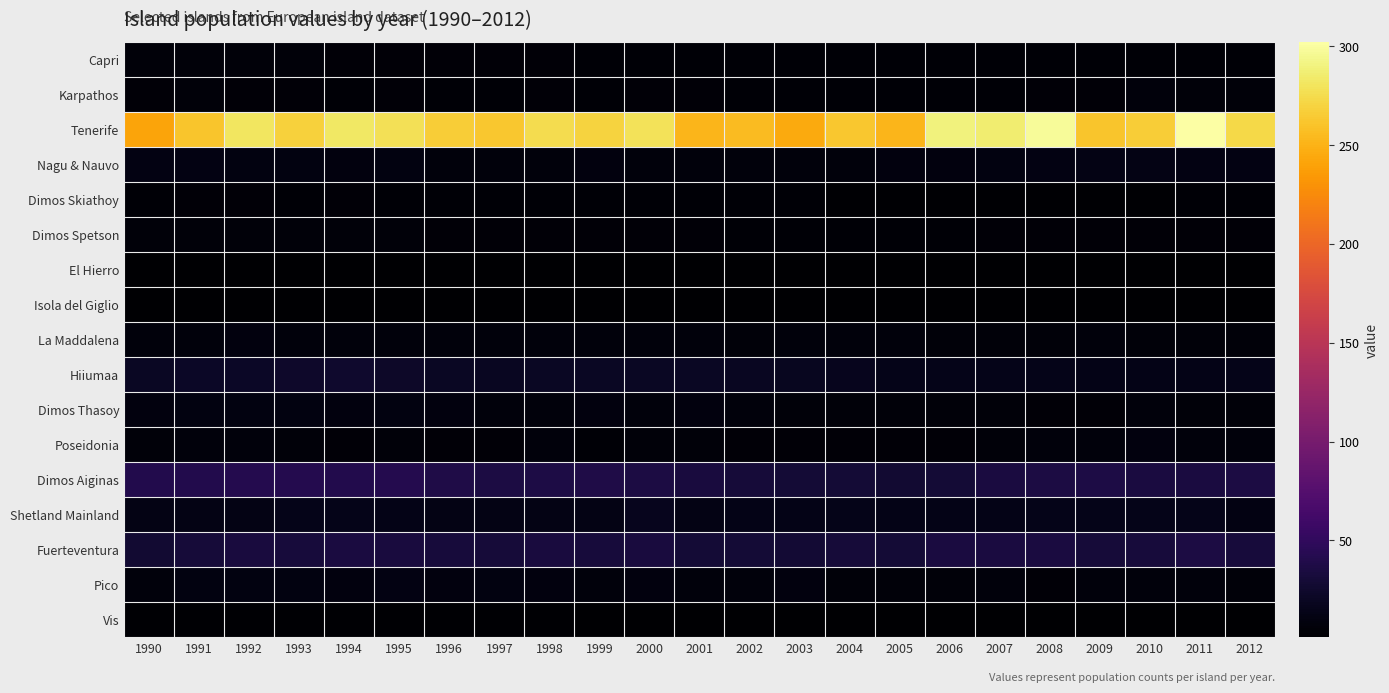

True or false: Isola del Giglio has a value of 1 at 2007.

True